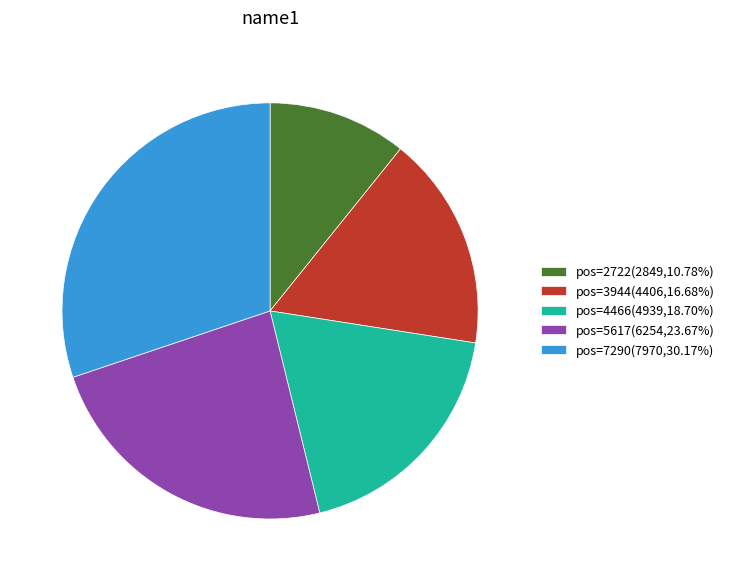

Approximately how many times larger is the value at pos=2722(2849,10.78%) compared to pos=4466(4939,18.70%)?

0.6